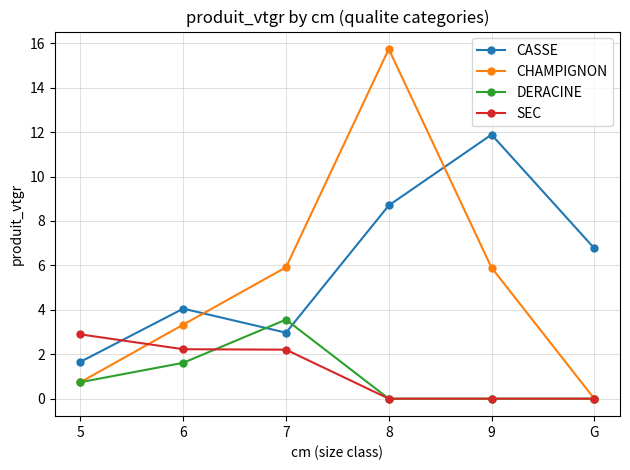

What value does the CASSE series have at 8?

8.7